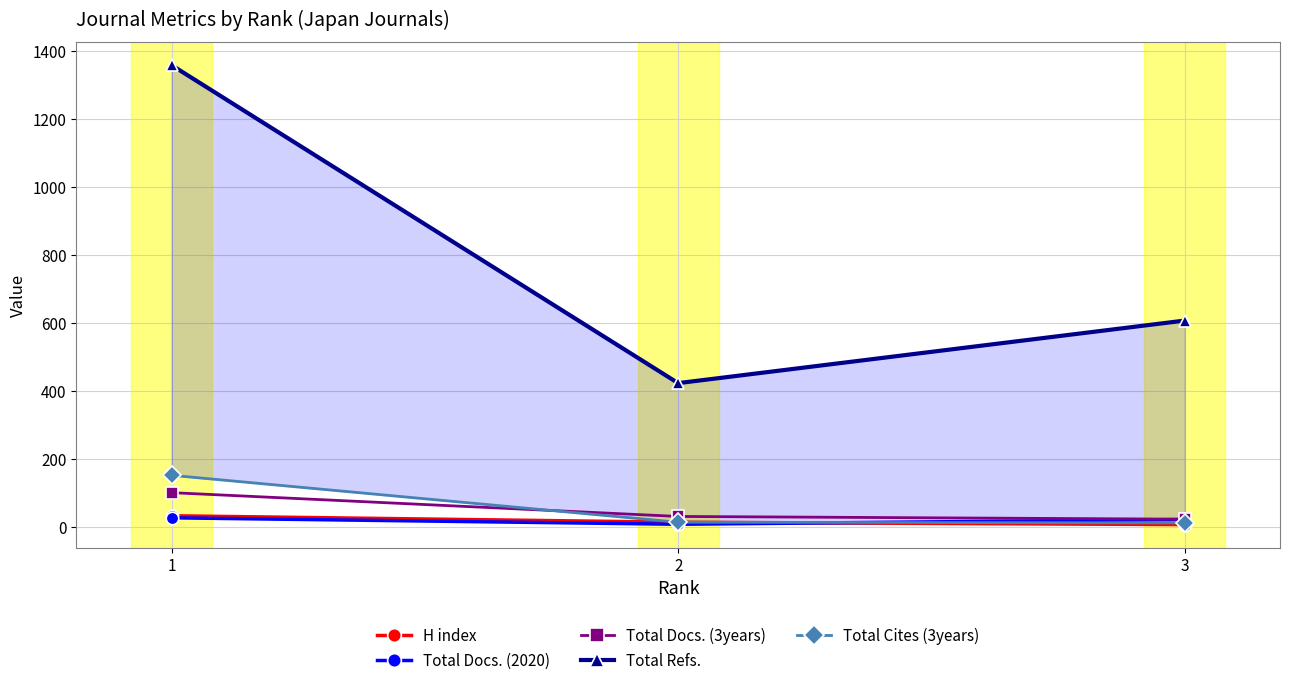

How many data points in H index are less than 14?

1